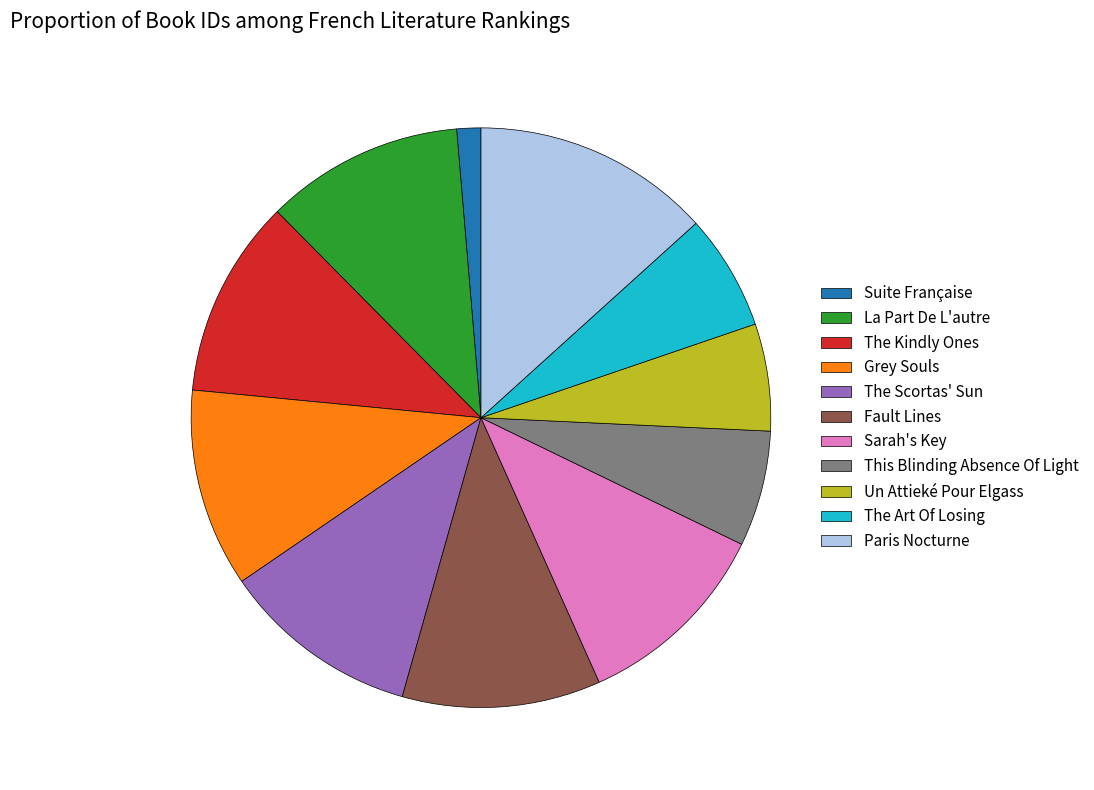

Between Fault Lines and The Art Of Losing, which is larger?

Fault Lines